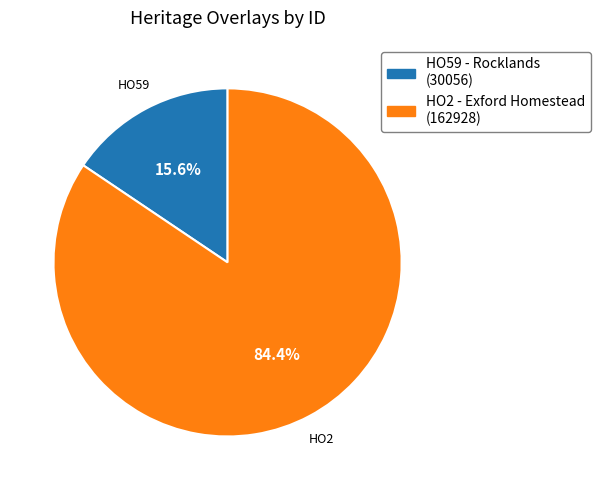

How many slices are in this pie chart?

2